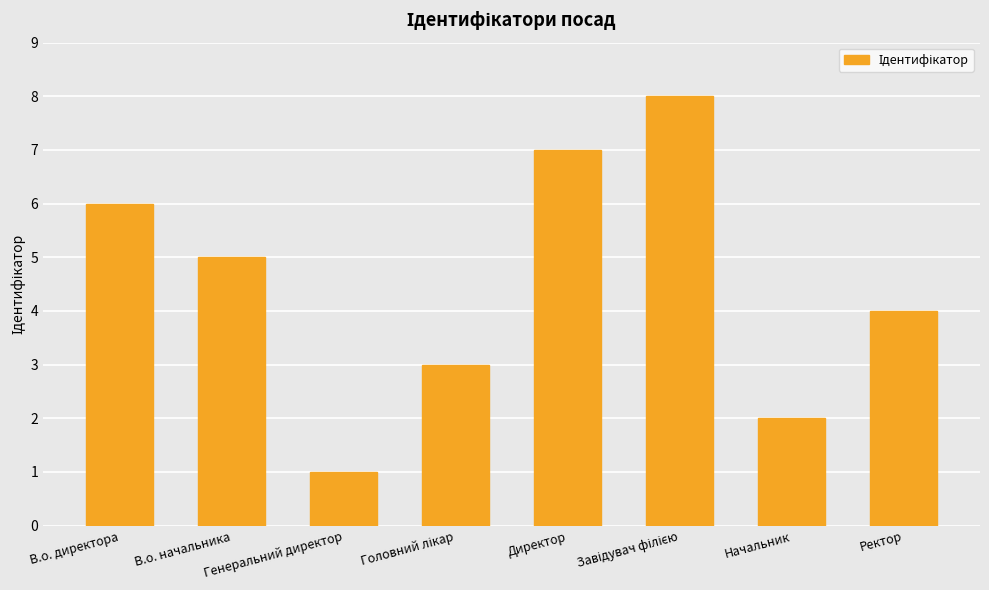

Approximately how many times larger is the value at Директор compared to Начальник?

3.5